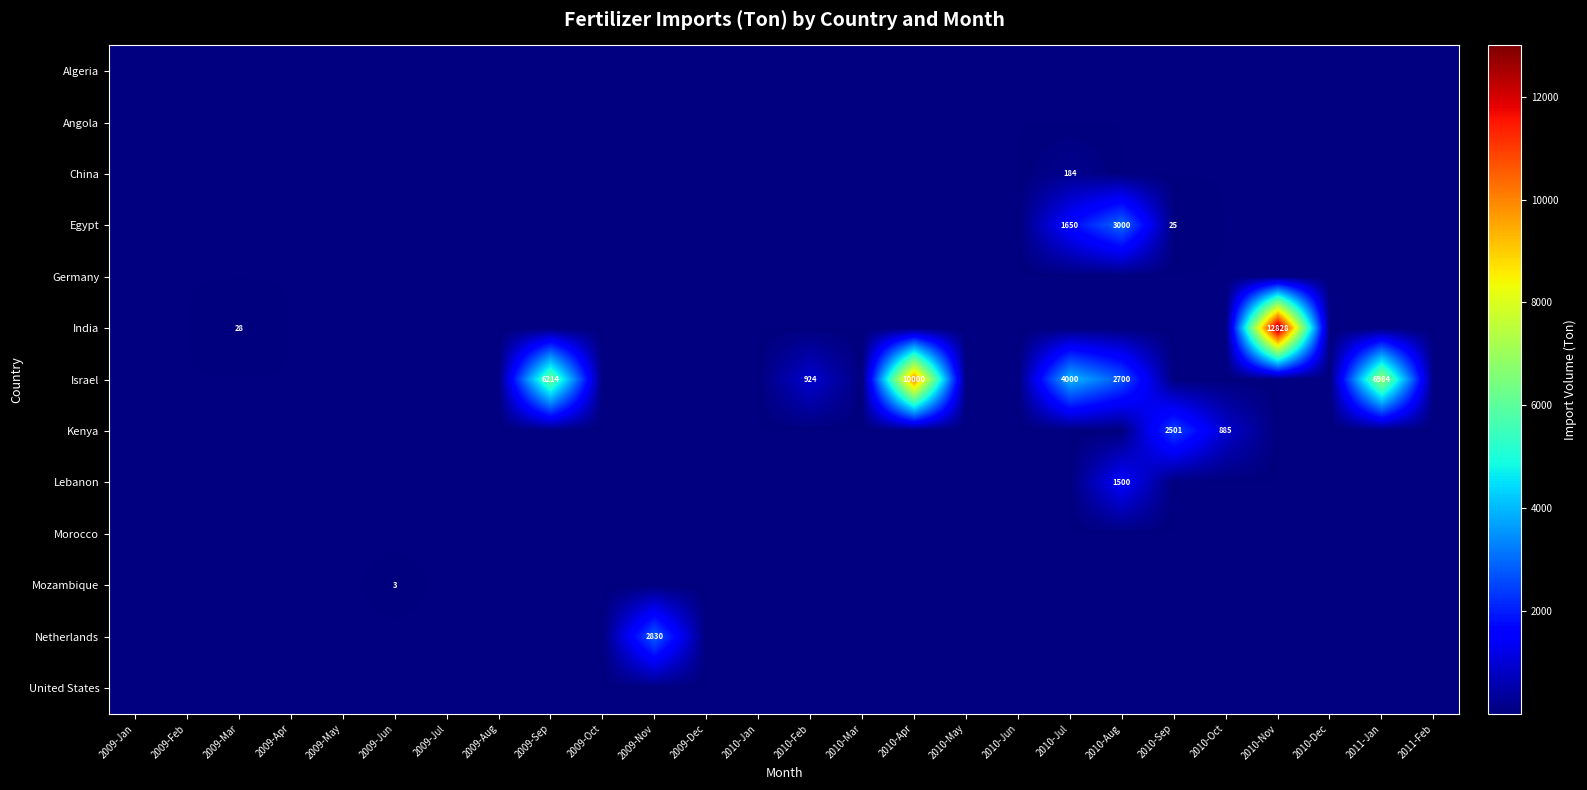

Which series has the largest total across all categories?

Israel